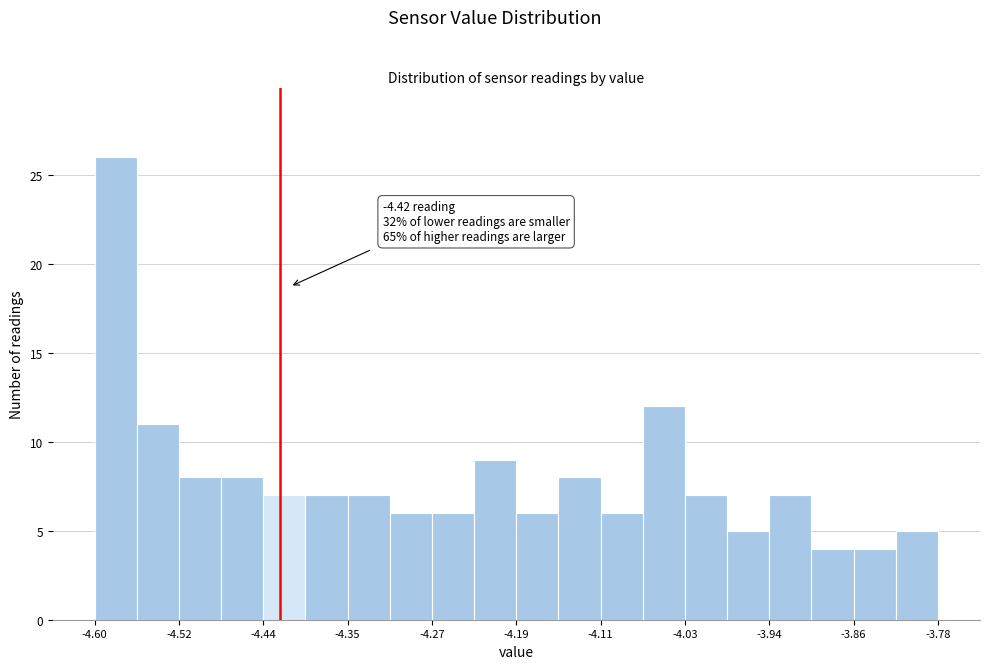

Over which range of the x-axis is the bar tallest?

-4.600 to -4.559